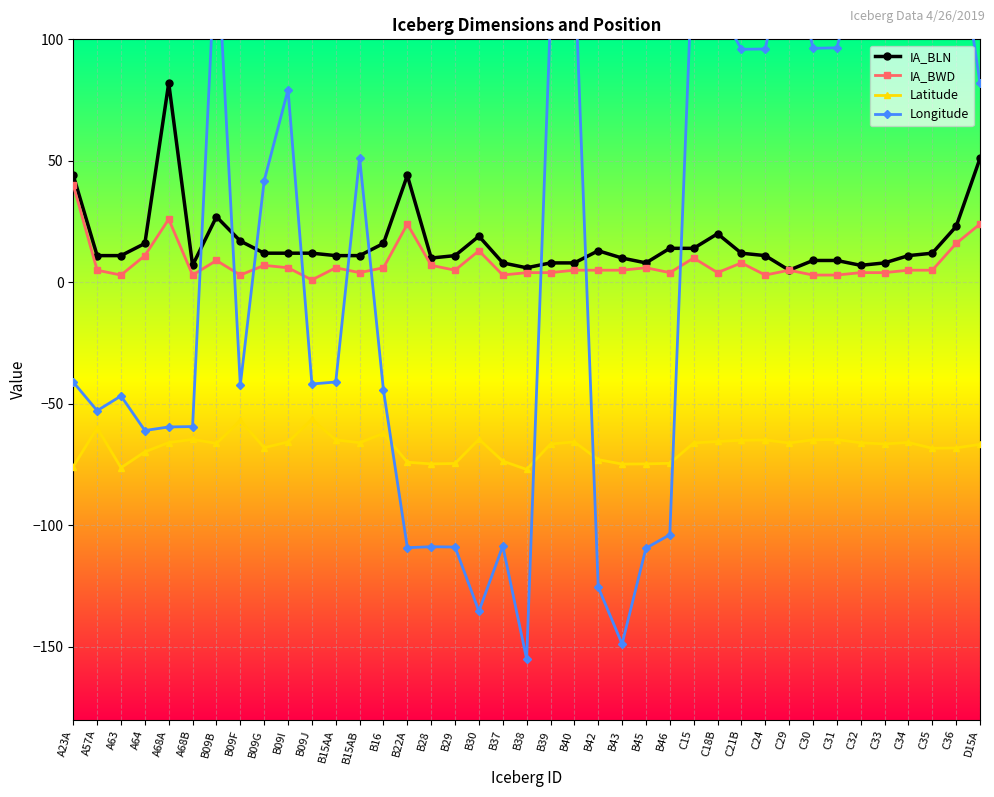

How many data points in Longitude are less than -41?

19